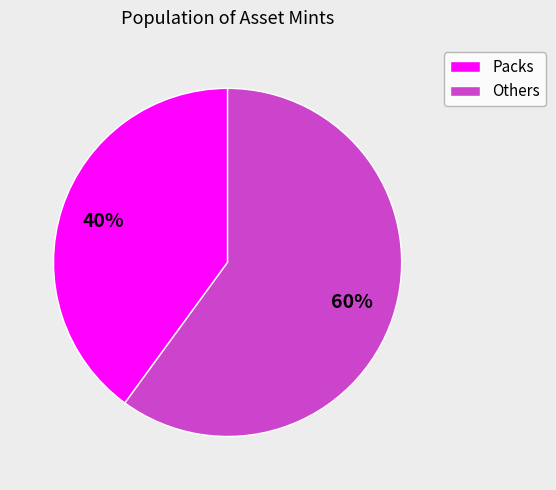

Is there a majority slice in this chart?

Yes